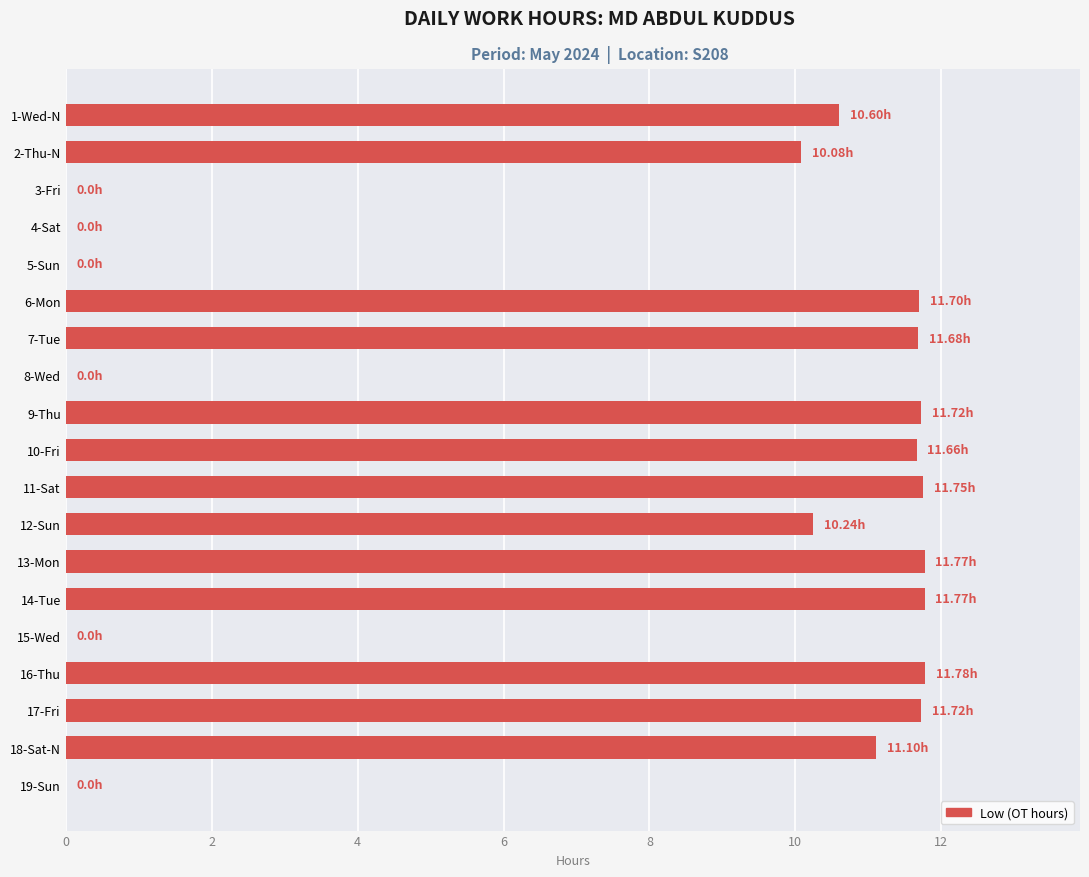

What is the ratio of the value at 17-Fri to the value at 16-Thu?

1.0